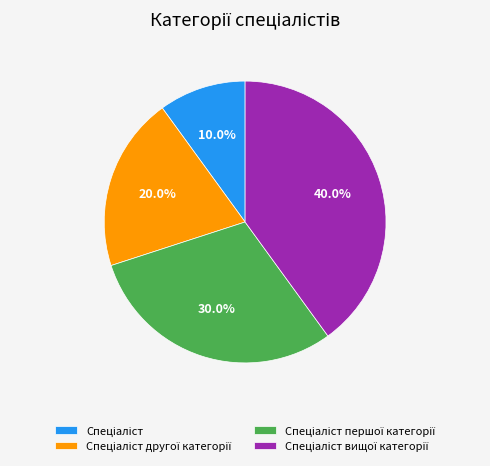

Is there a majority slice in this chart?

No